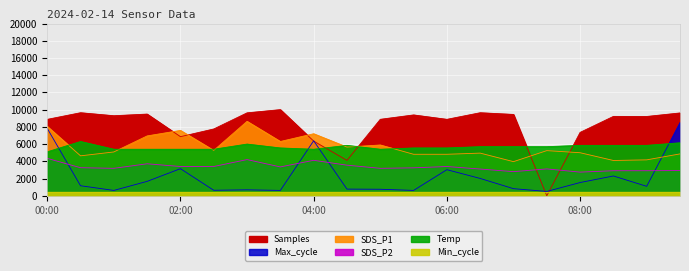

Which series has the largest total across all categories?

Samples